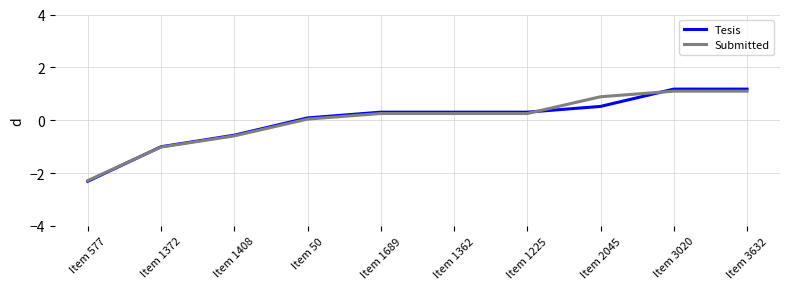

The Tesis series shows -0.6 at Item 1372. True or false?

False